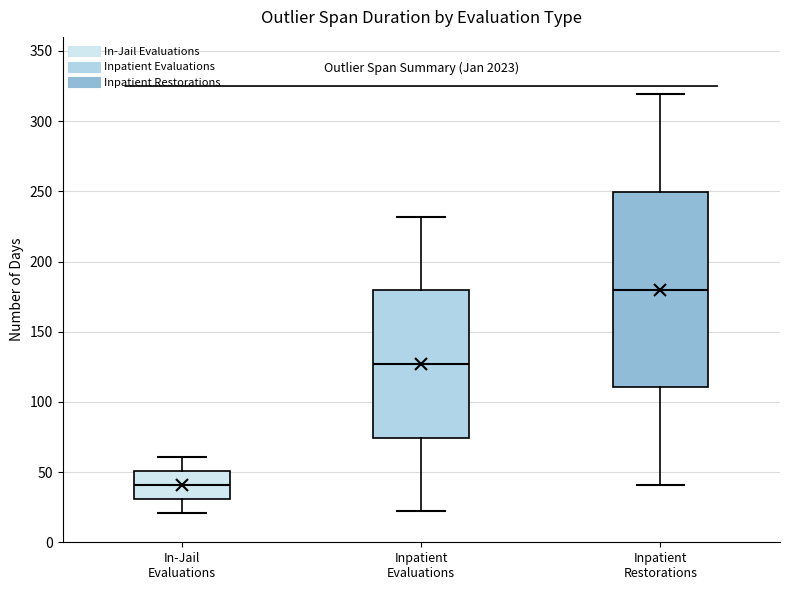

Which box is the tallest, from its lower edge to its upper edge?

Inpatient Restorations